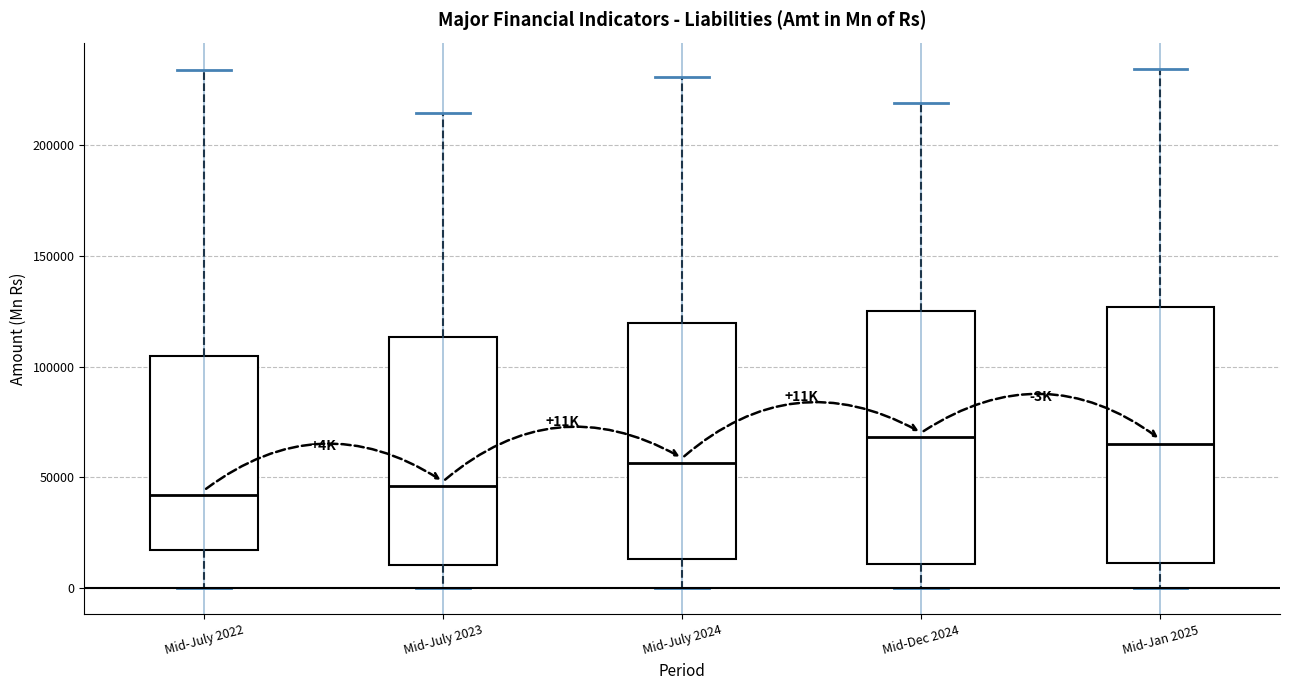

Reading left to right, read every box against the y-axis: the position of its median line, the range the box covers, and the ends of its whiskers. The values are not printed on the chart, so give them approximately, as read against the axis.

Mid-July 2022: median 40000, box 15000 to 105000, whiskers 0 to 235000
Mid-July 2023: median 45000, box 10000 to 115000, whiskers 0 to 215000
Mid-July 2024: median 55000, box 15000 to 120000, whiskers 0 to 230000
Mid-Dec 2024: median 70000, box 10000 to 125000, whiskers 0 to 220000
Mid-Jan 2025: median 65000, box 10000 to 125000, whiskers 0 to 235000